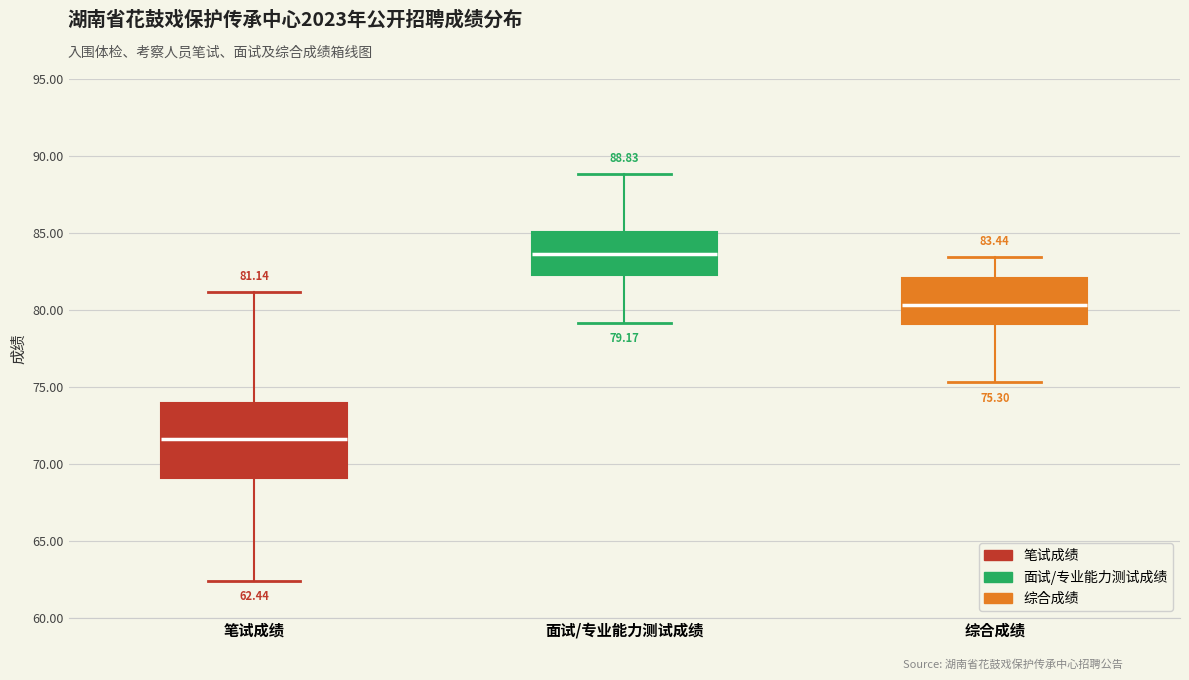

Which box has the lowest median line?

笔试成绩